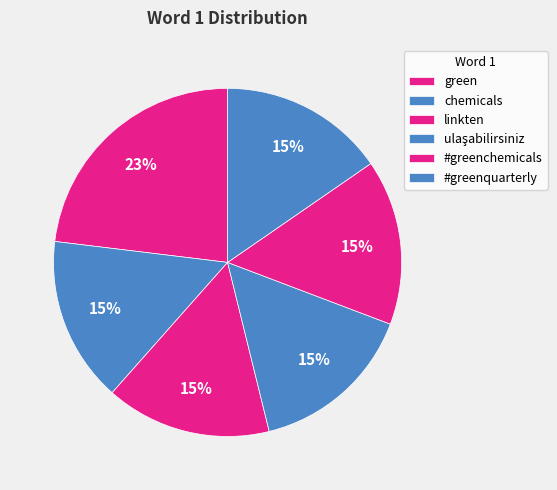

To the nearest percent, what percentage of the pie is linkten?

15%